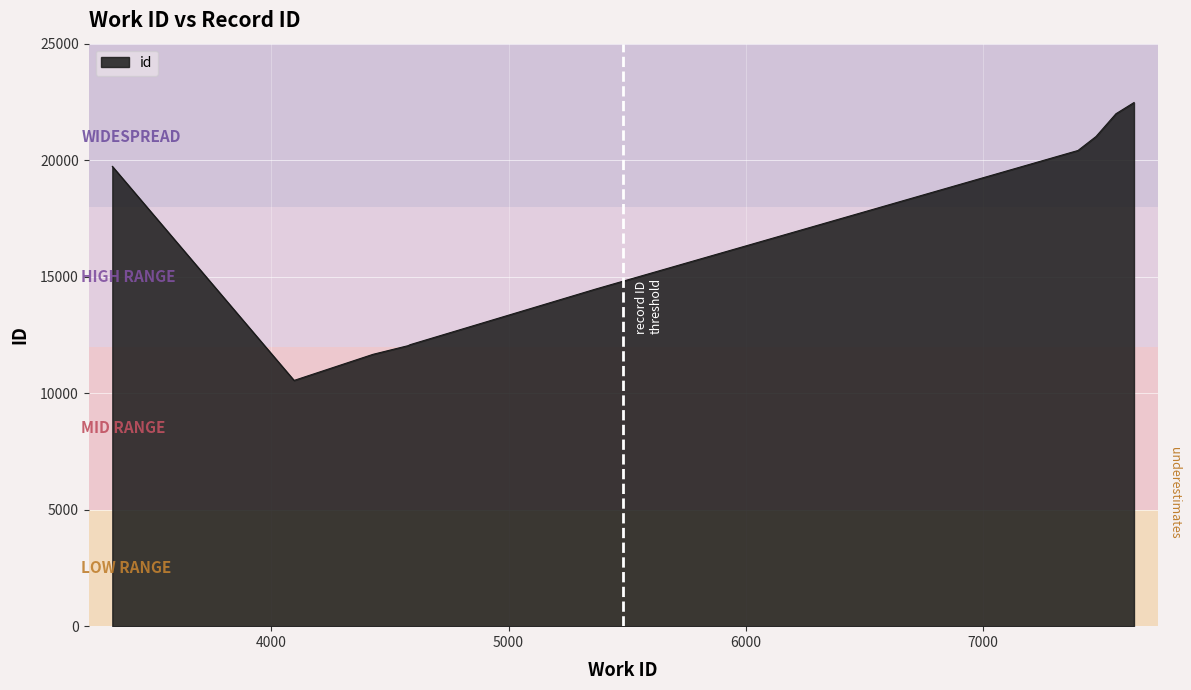

What is the maximum value shown in the chart?

22473